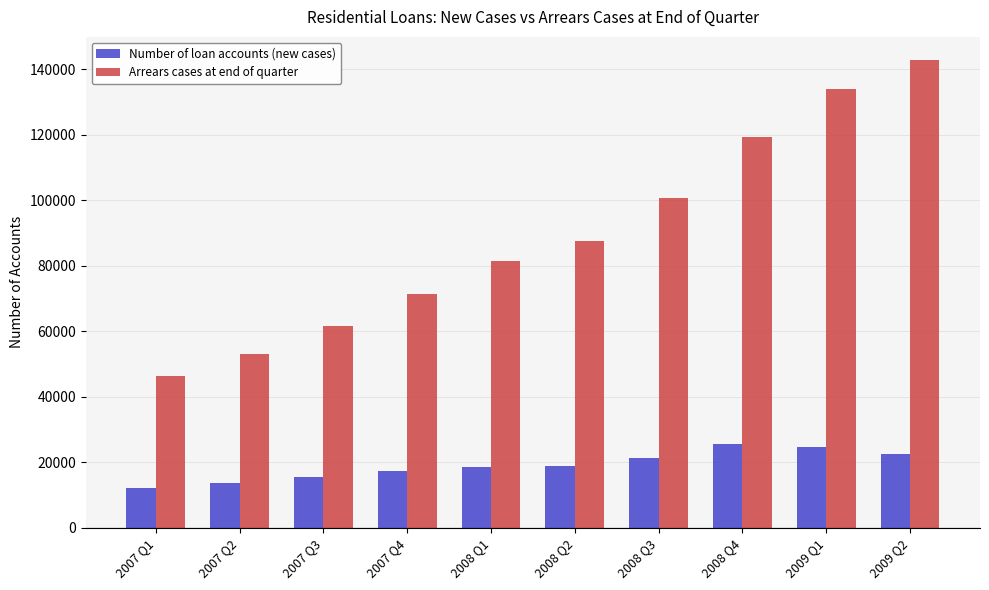

Is the value of Arrears cases at end of quarter at 2008 Q4 greater than the value of Number of loan accounts (new cases) at 2008 Q4?

Yes